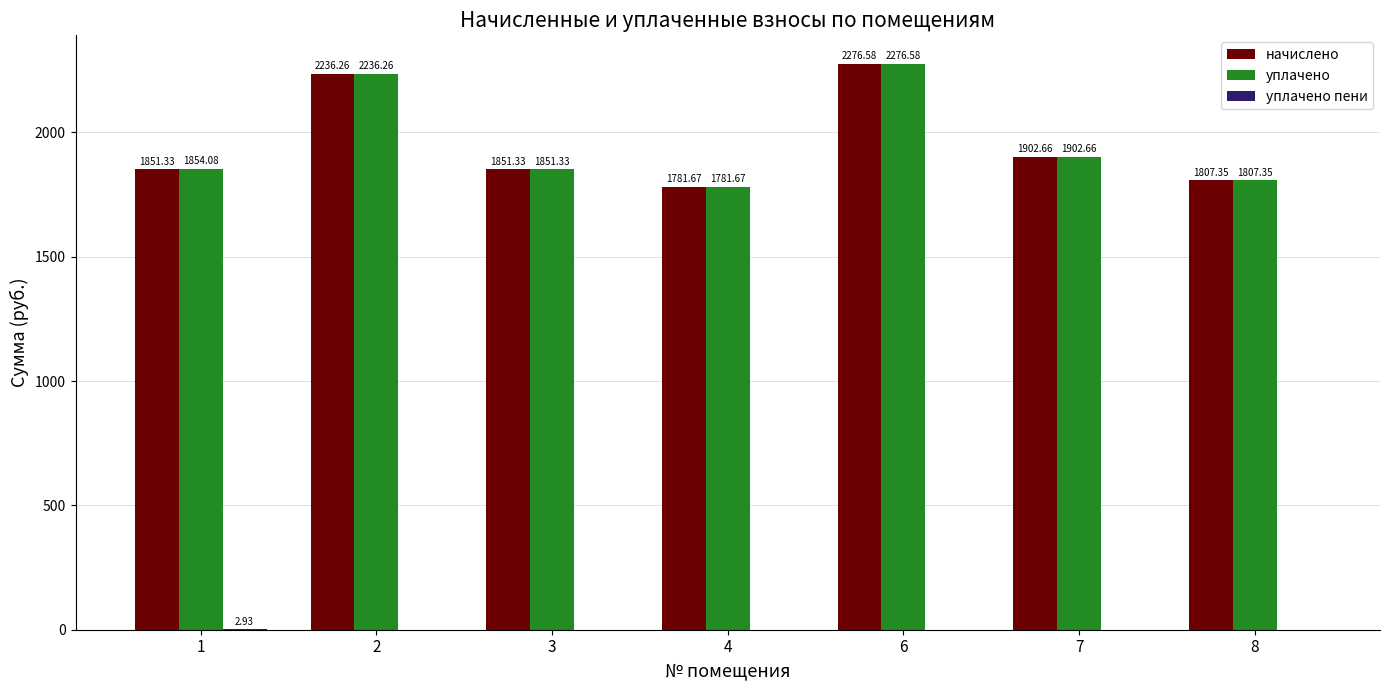

What is the total value across all series at 3?

3702.7